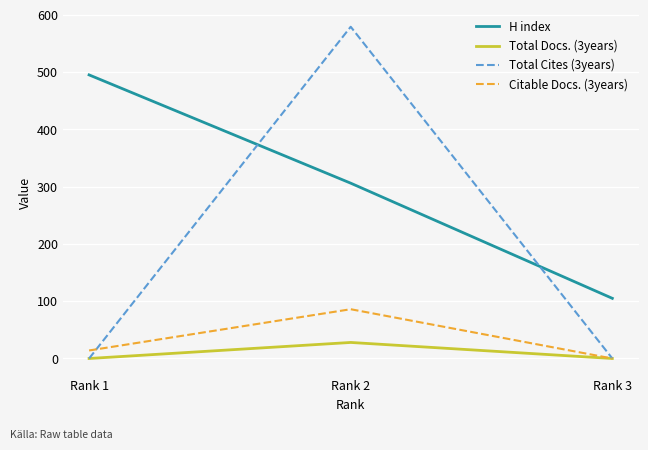

Which category has the highest value across all series?

Rank 2